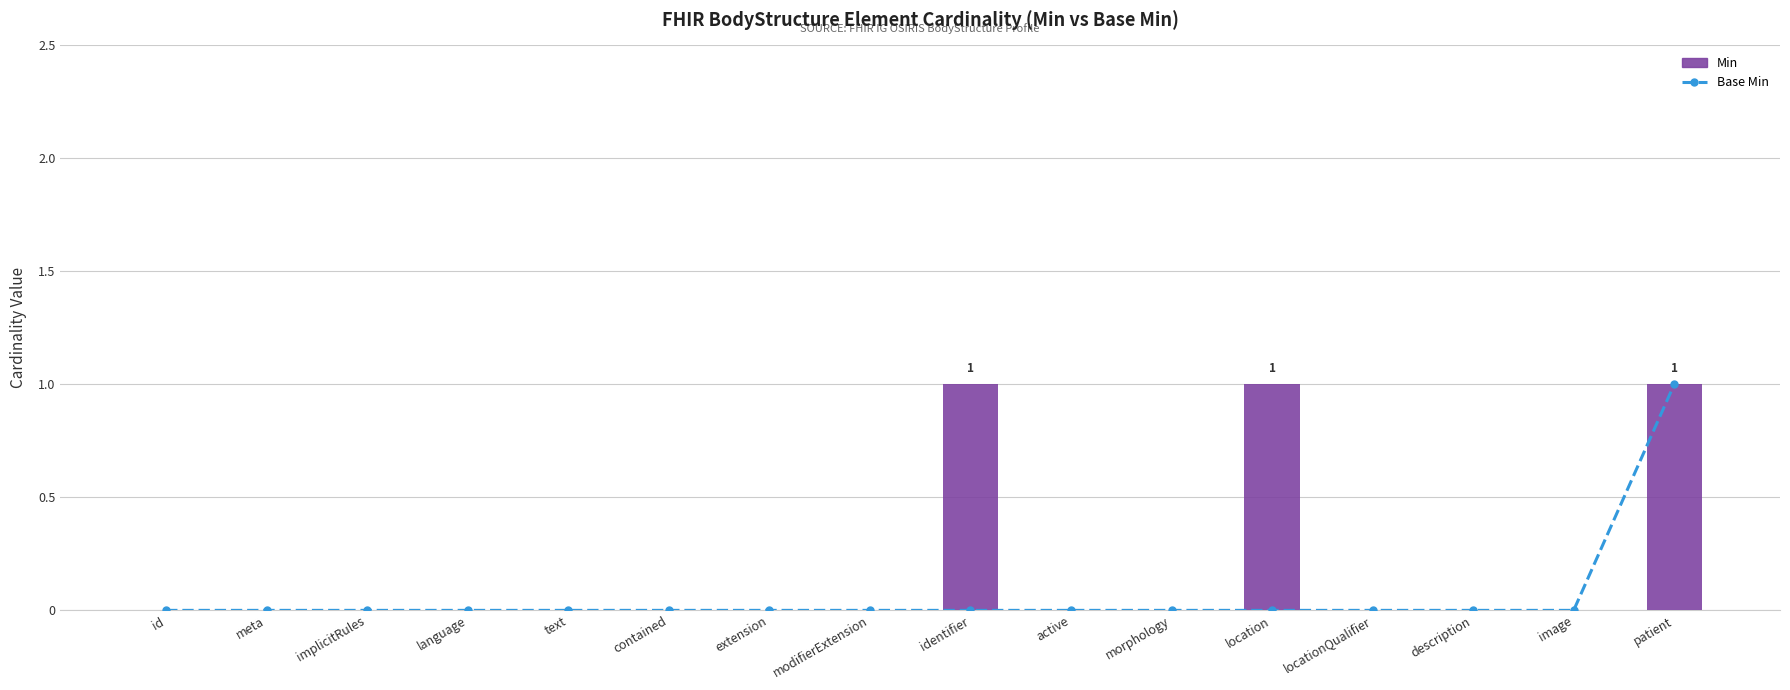

Are the bars horizontal?

No